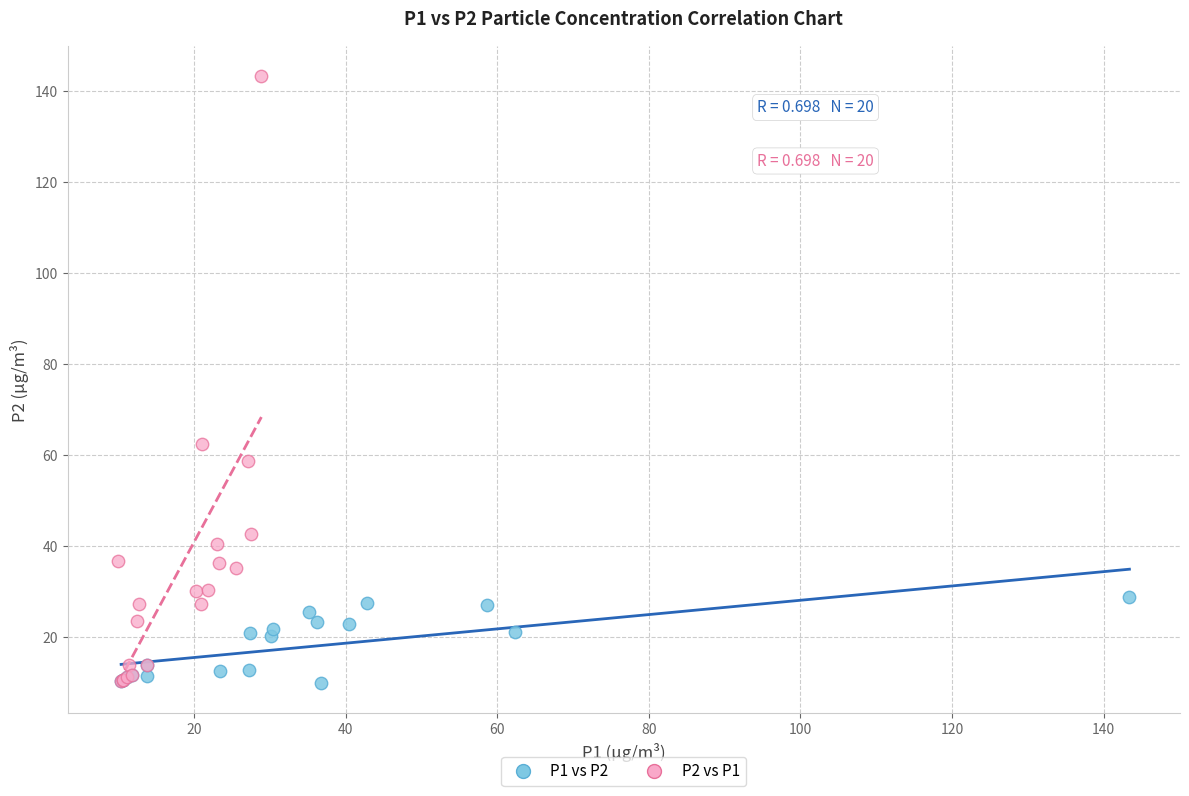

Which series has the largest Y range (max minus min)?

P2 vs P1